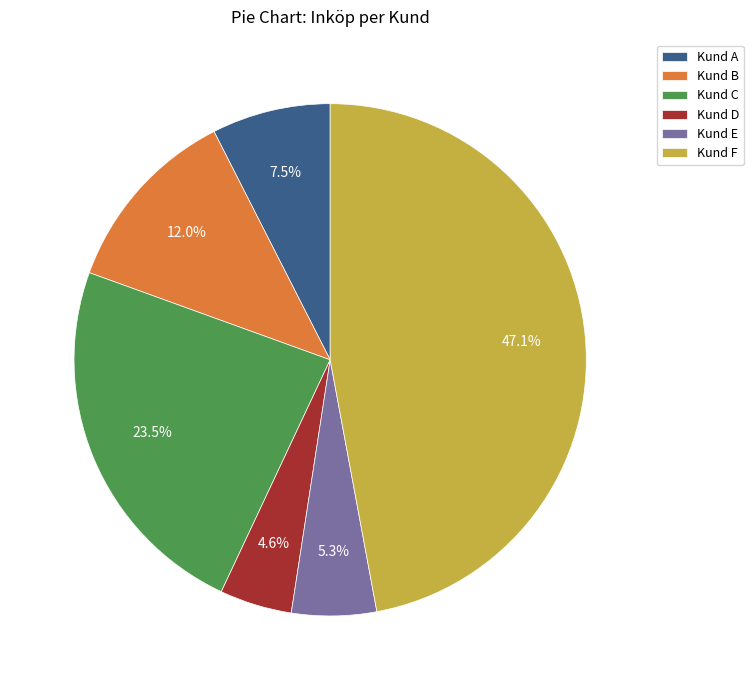

Is the sum of Kund E and Kund F greater than half?

Yes